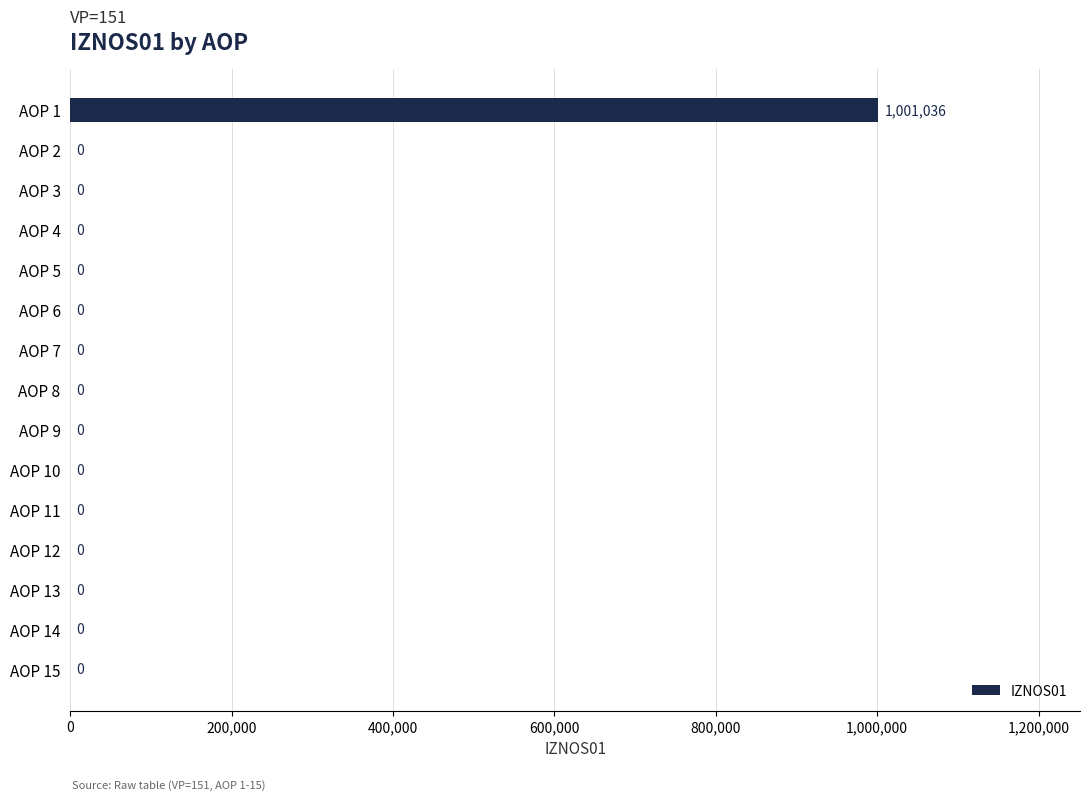

Is it true that the value at AOP 9 is 0?

True